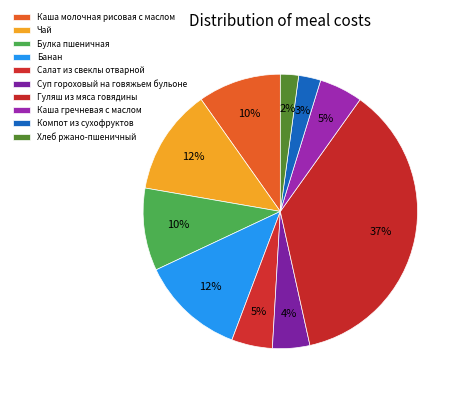

The Суп гороховый на говяжьем бульоне slice represents 4% of the pie. True or false?

True